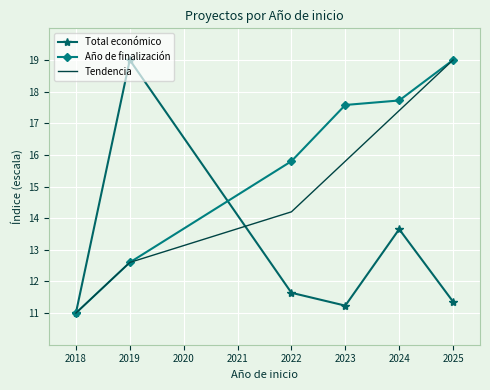

What are all the series names shown in the legend?

Total económico, Año de finalización, Tendencia